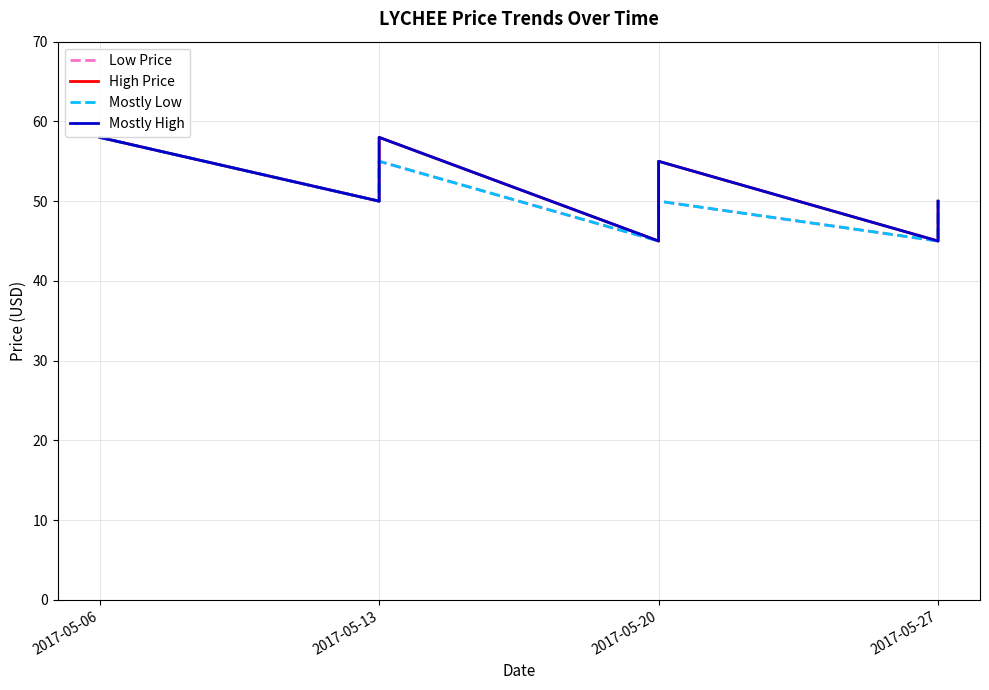

True or false: Mostly Low has more than 0 interior local peaks.

True